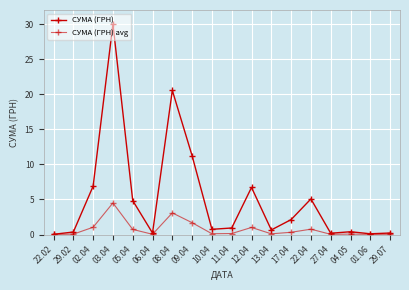

Count the number of categories in the chart.

18